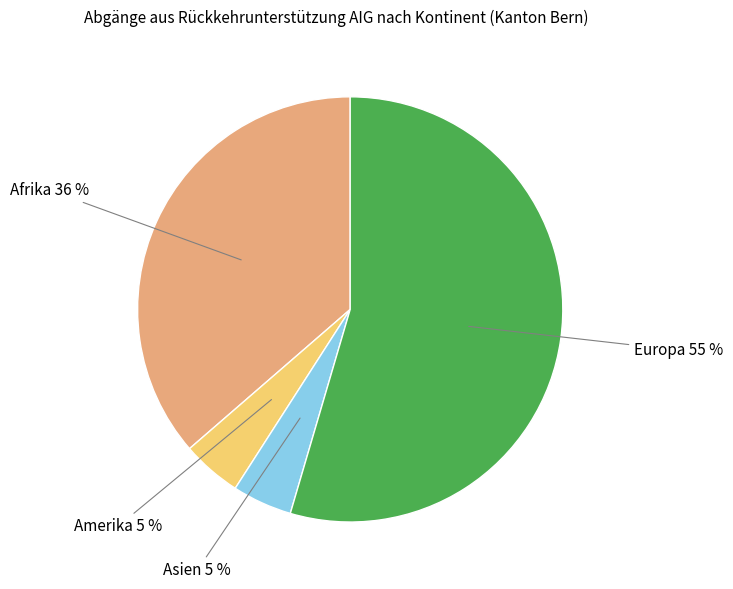

What is the largest slice in the pie chart?

Europa